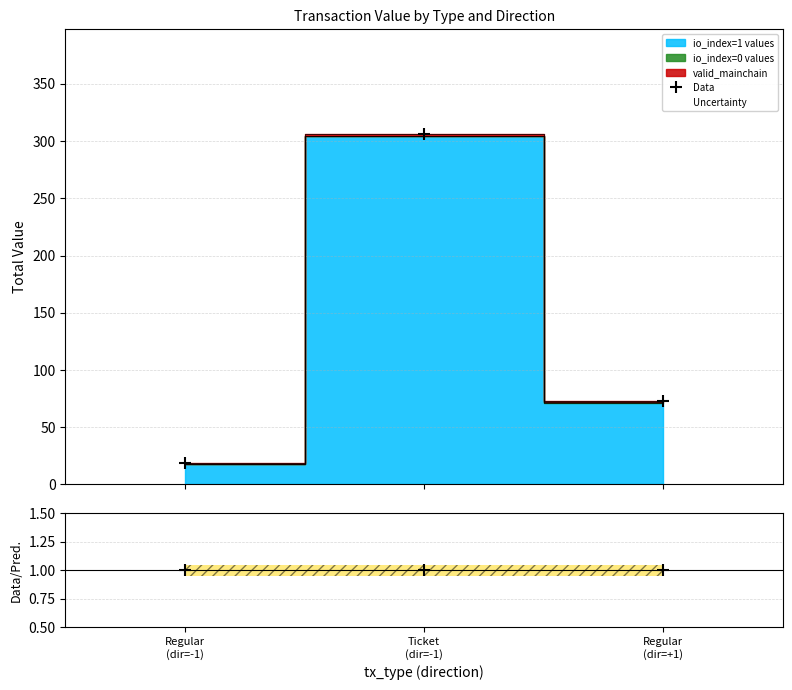

What is the greatest value displayed?

305.9